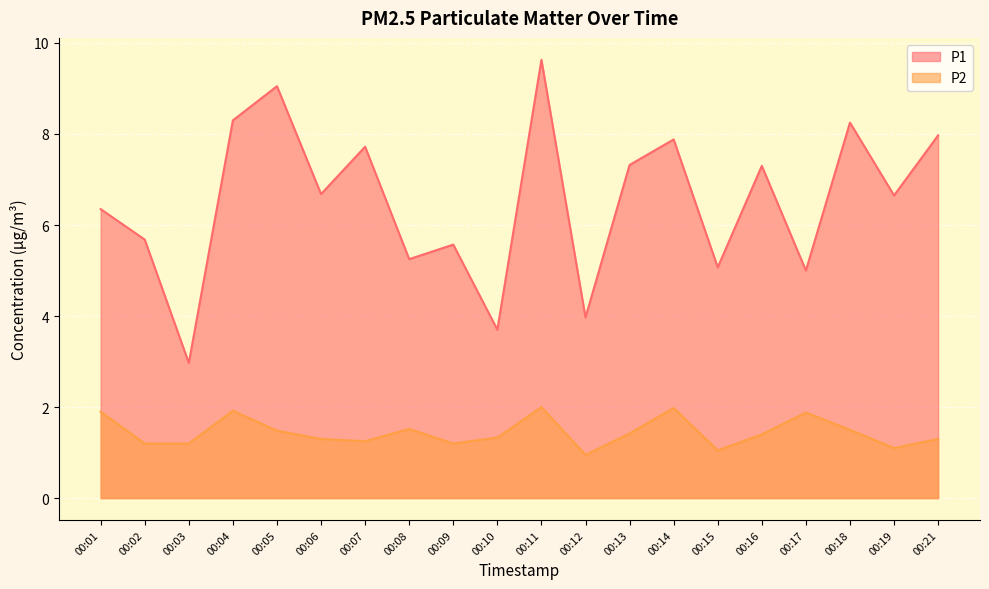

Is it true that P2 equals 1.6 at 00:02?

False